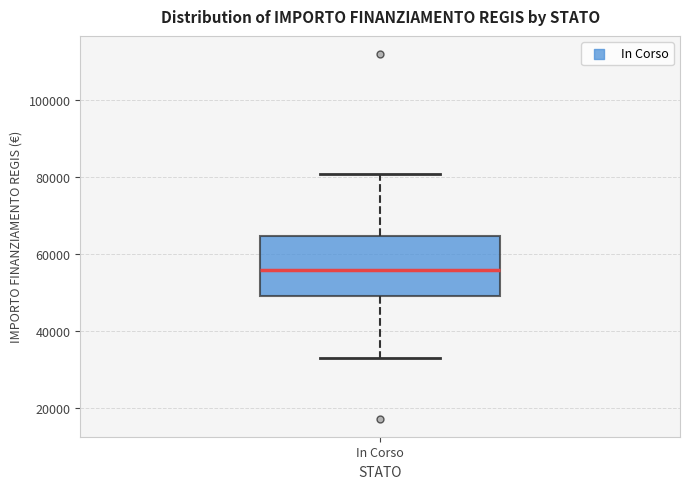

Transcribe this box plot: give where the median line is, the range the box spans, and where the two whiskers end, as read against the y-axis. The values are not printed on the chart, so give them approximately, as read against the axis.

median 56000, box 50000 to 64000, whiskers 32000 to 80000